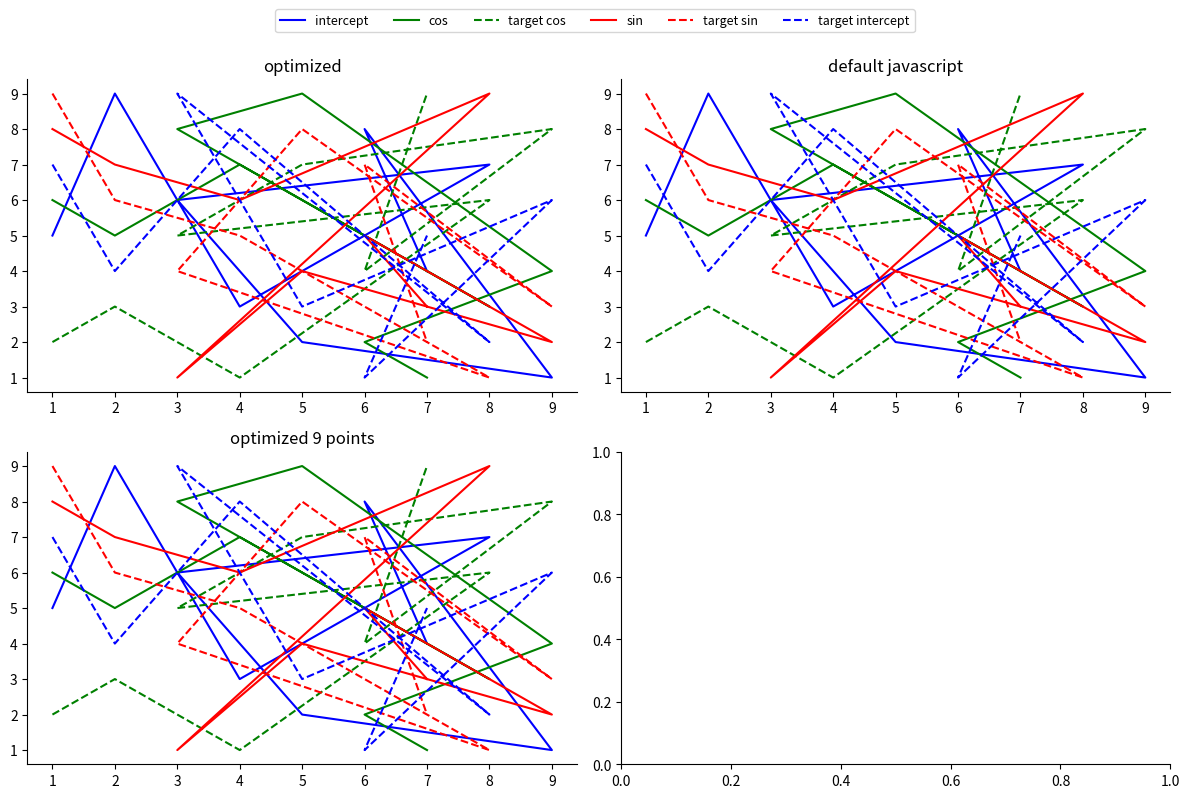

After their last crossing, which series has the higher values: sin or target intercept?

target intercept